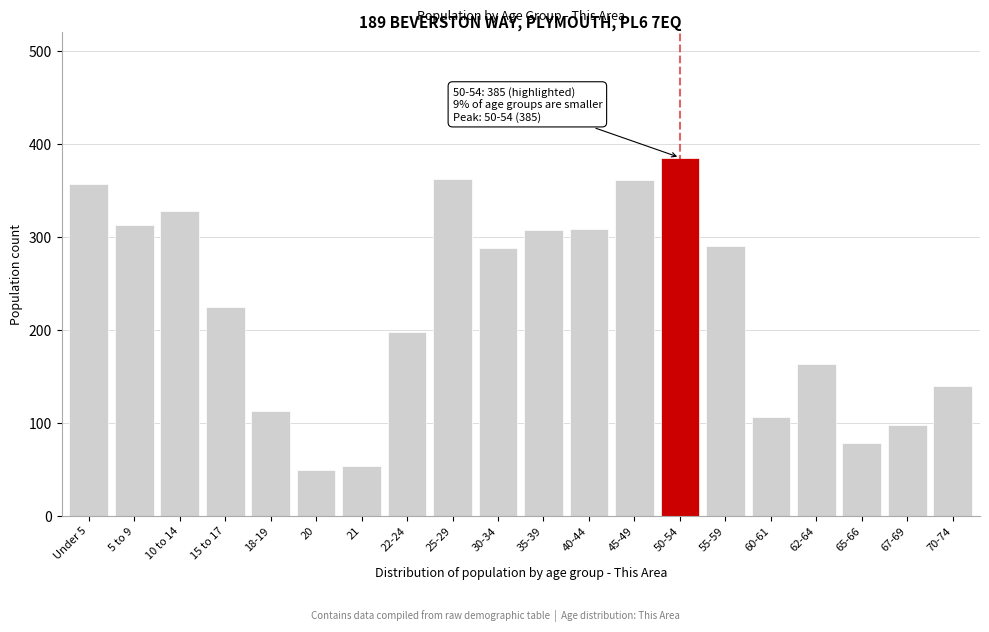

What position from the left is 65-66?

18